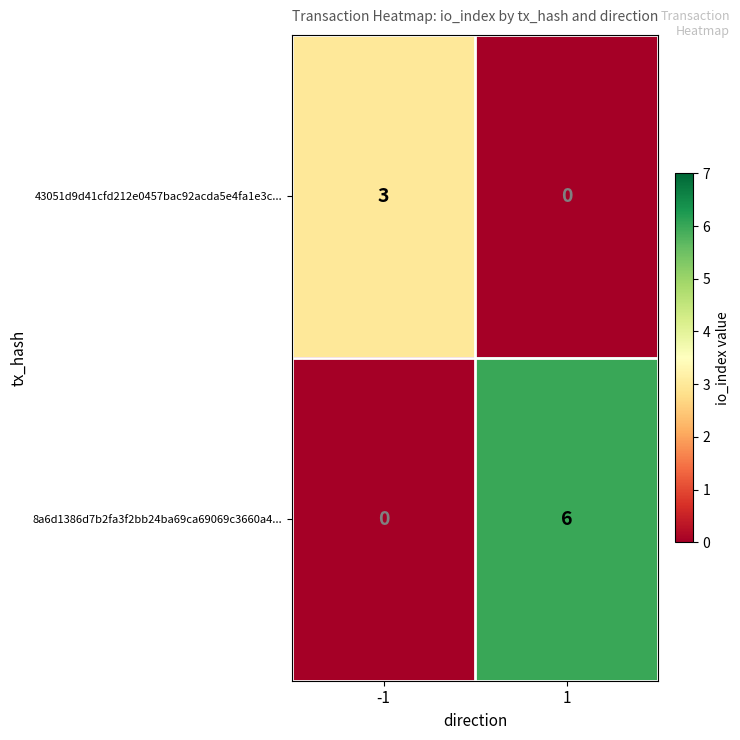

At which category does the chart reach its peak across all series?

1